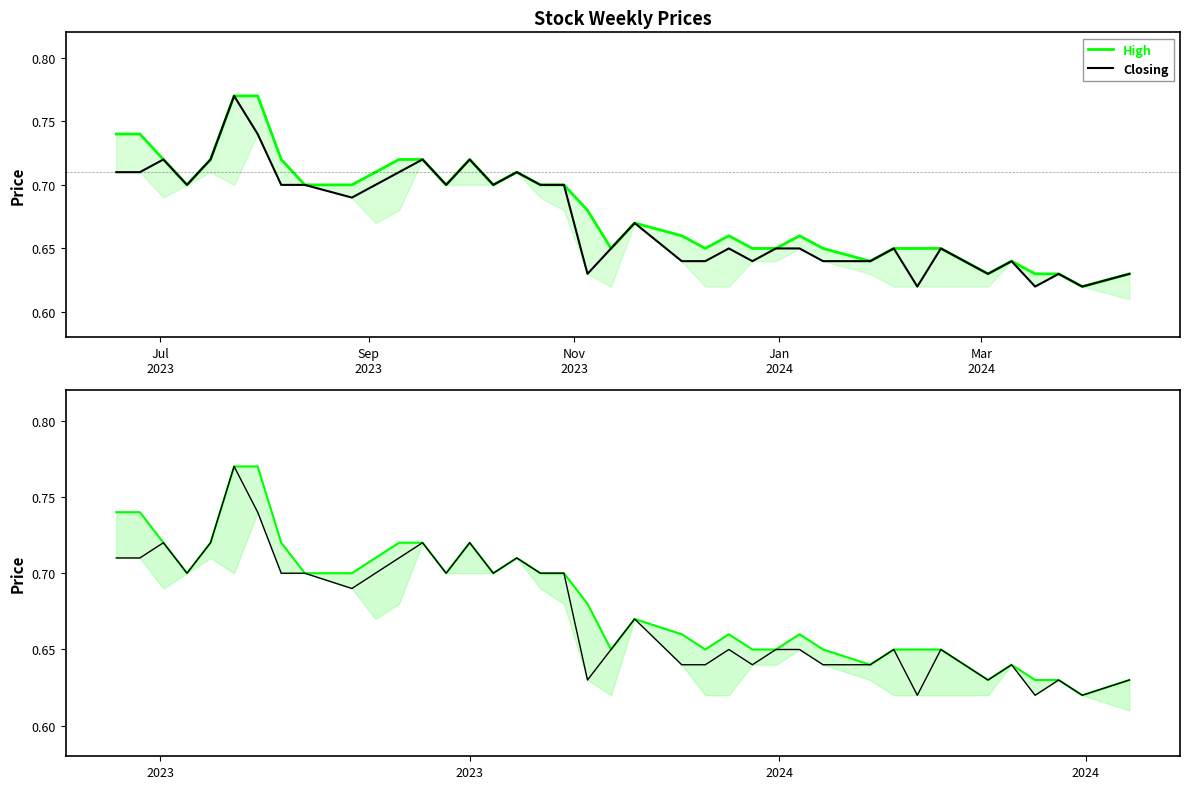

What is the average value of the High series?

0.7